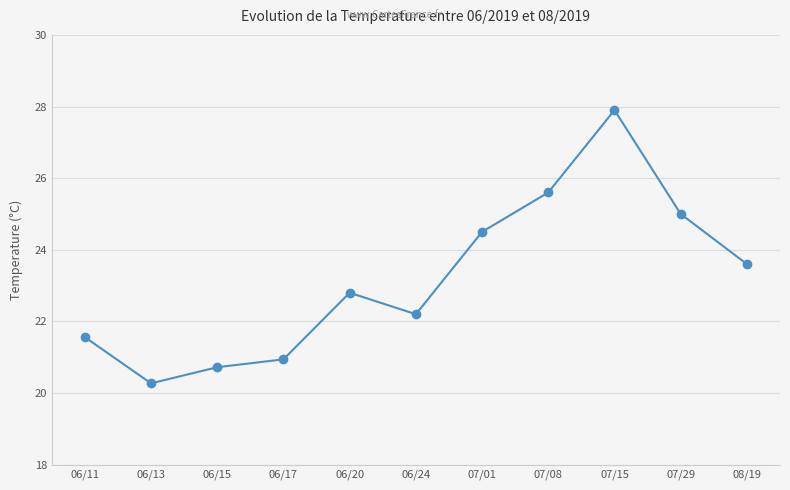

Reading right to left, extract all data points from this chart.

23.6	25.0	27.9	25.6	24.5	22.2	22.8	20.9	20.7	20.3	21.6